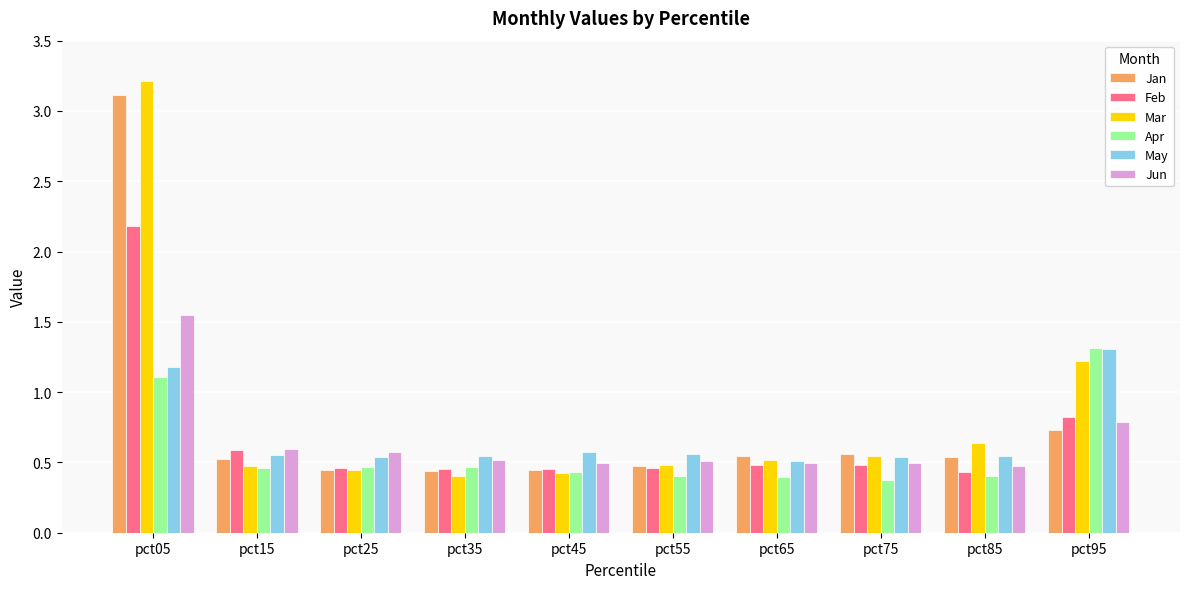

Count the Jun values in the range 0 to 1.

9